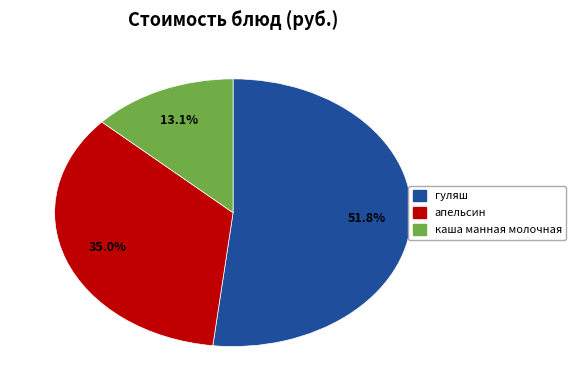

Is there a majority slice in this chart?

Yes